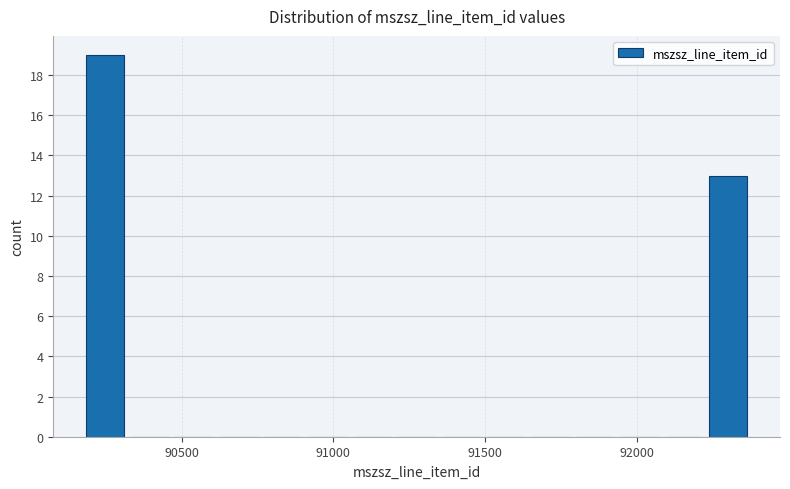

Around what value on the x-axis is the tallest bar? Give the approximate position of its centre, as read against the axis.

90250